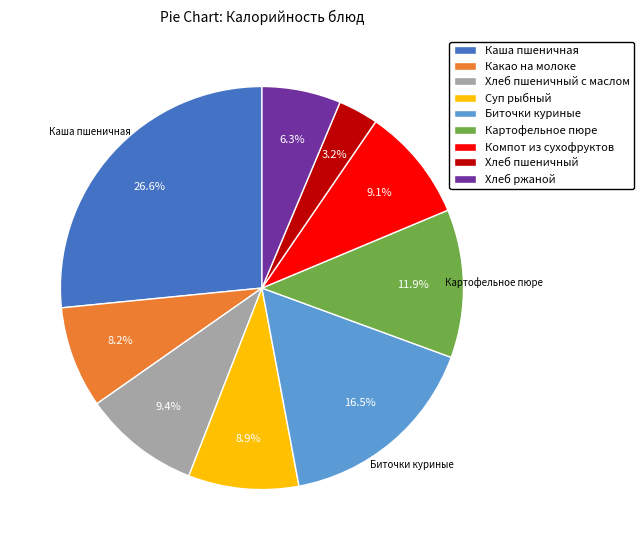

Is there a majority slice in this chart?

No